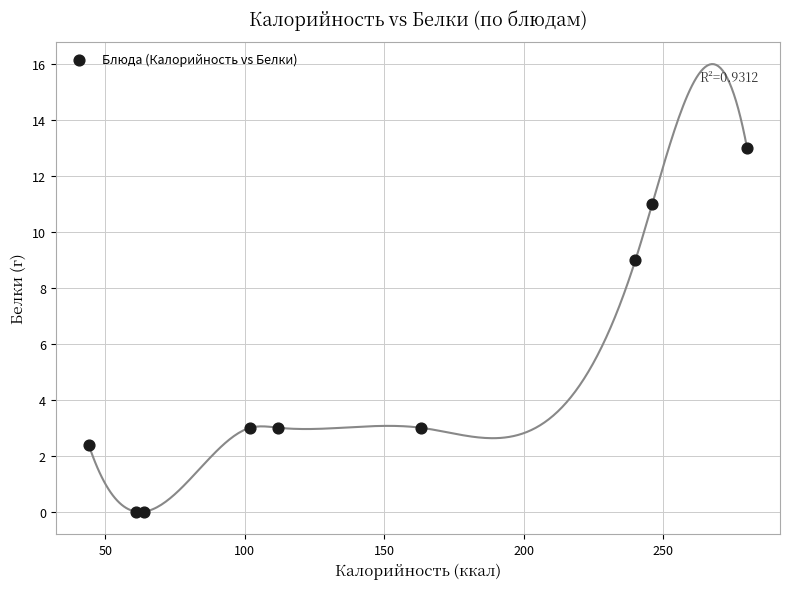

What is the range of X values (max minus min)?

236.0